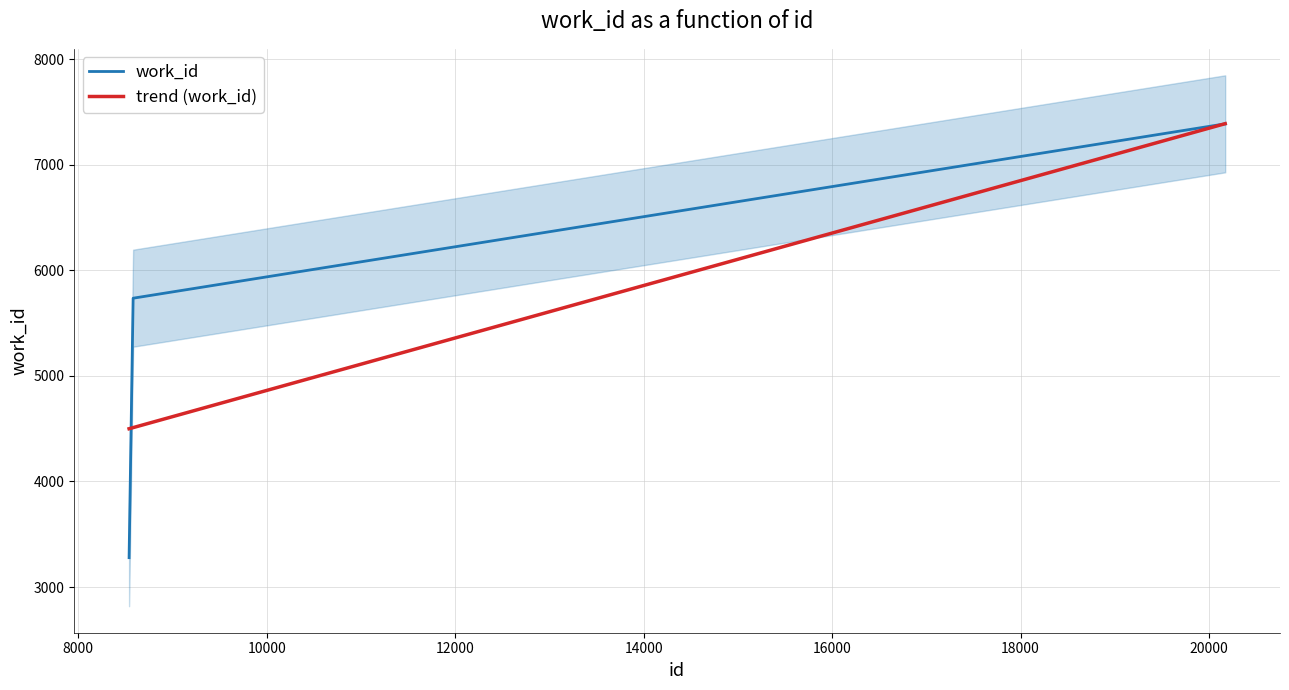

List the labels in order of value, smallest first.

8539, 8582, 20161, 20167, 20168, 20172